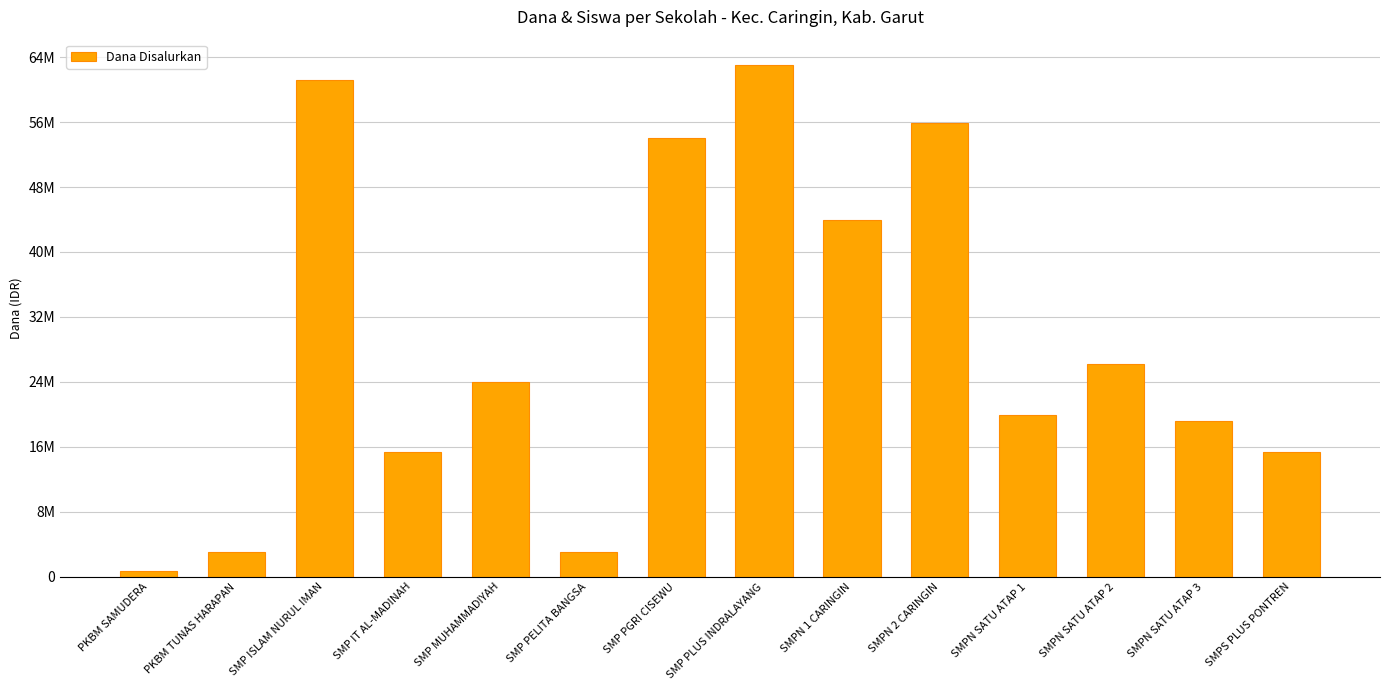

Where is the data nearest to the value 31875000?

SMPN SATU ATAP 2